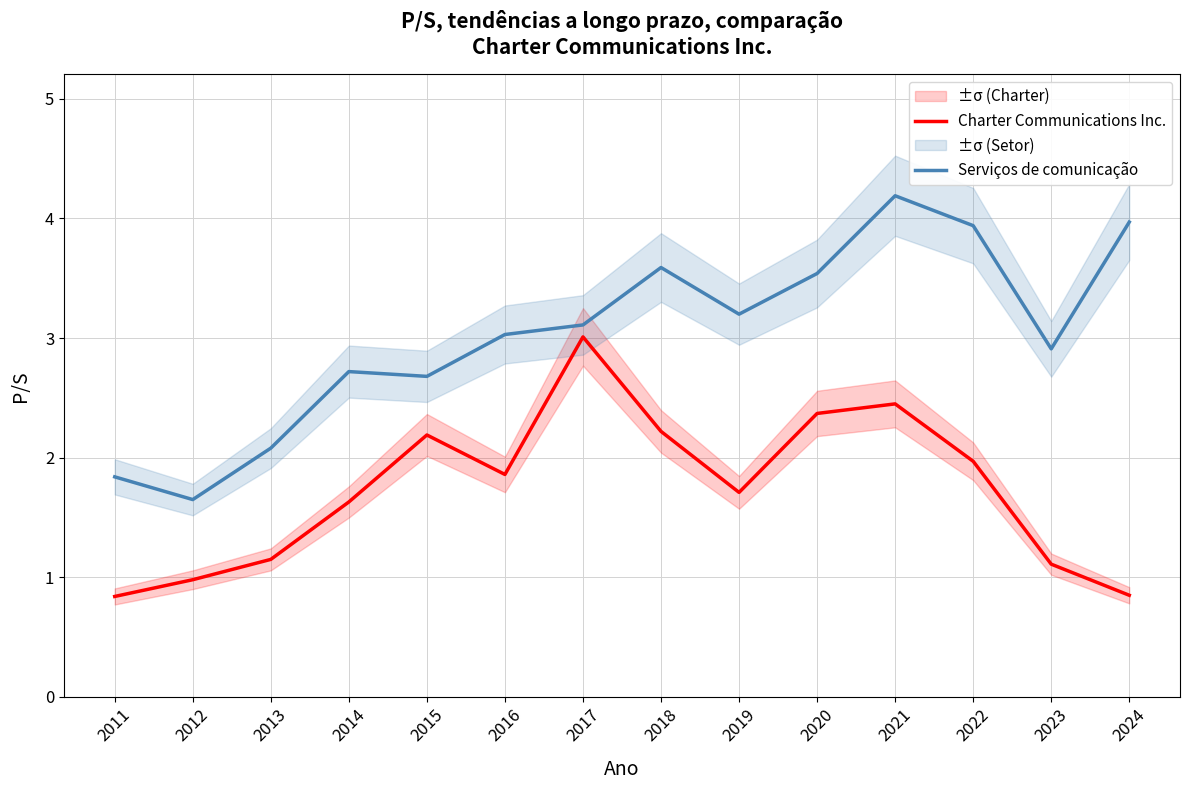

True or false: Serviços de comunicação and Charter Communications Inc. cross at least once.

False